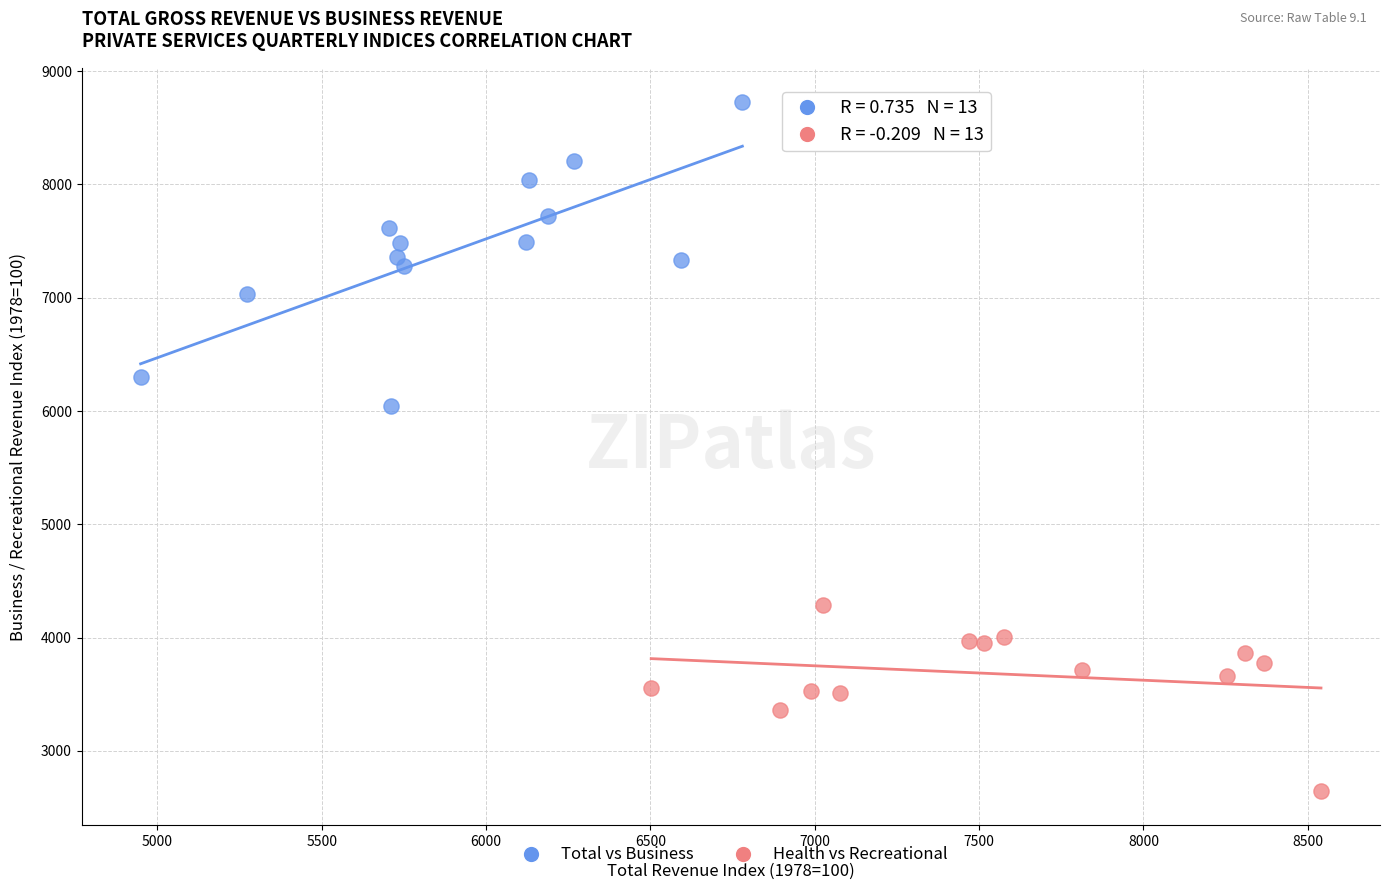

Which series contains the highest Y value?

Total vs Business